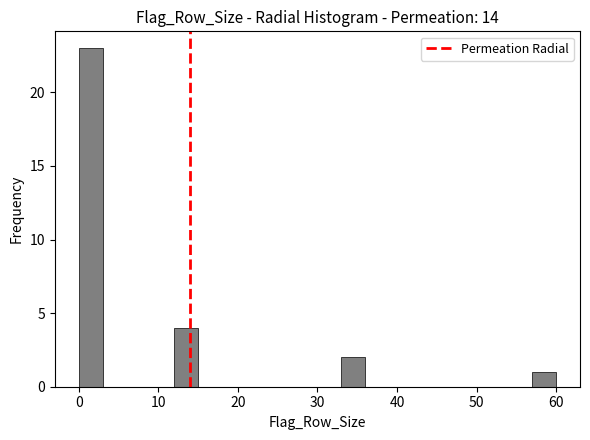

Read against the x-axis, roughly where is the centre of the tallest bar?

2